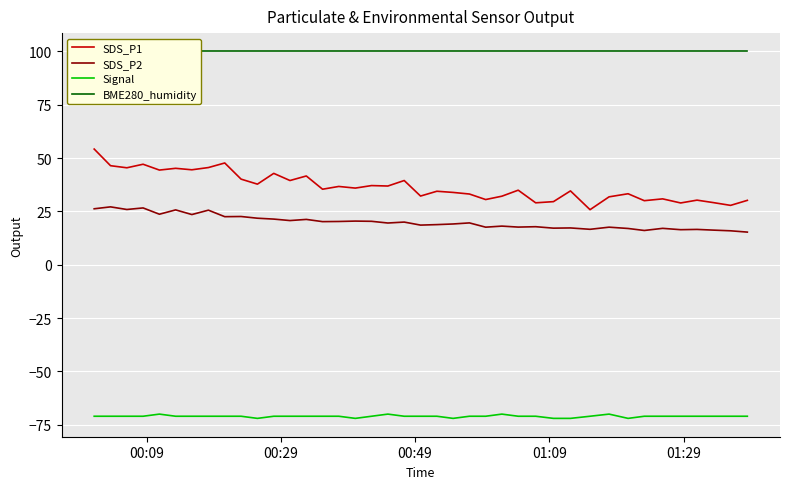

What are all the series names shown in the legend?

SDS_P1, SDS_P2, Signal, BME280_humidity